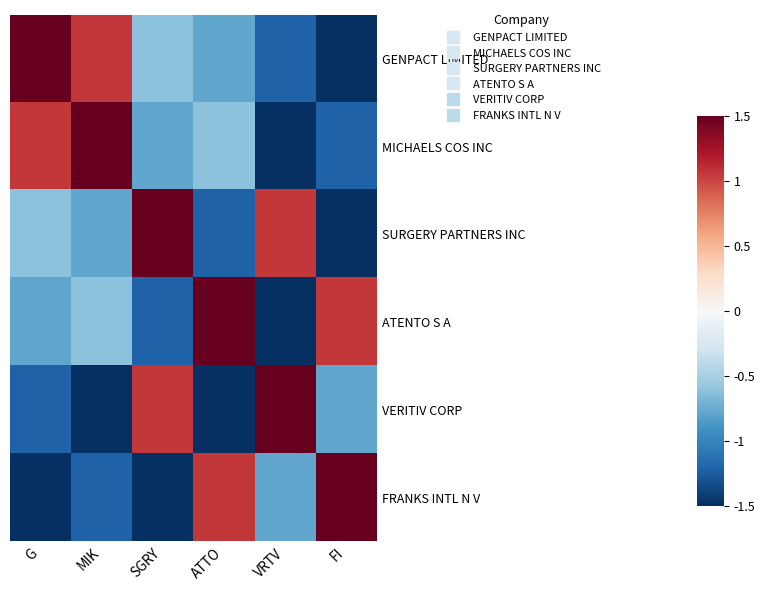

What is the difference between the highest and lowest values at G?

3.0